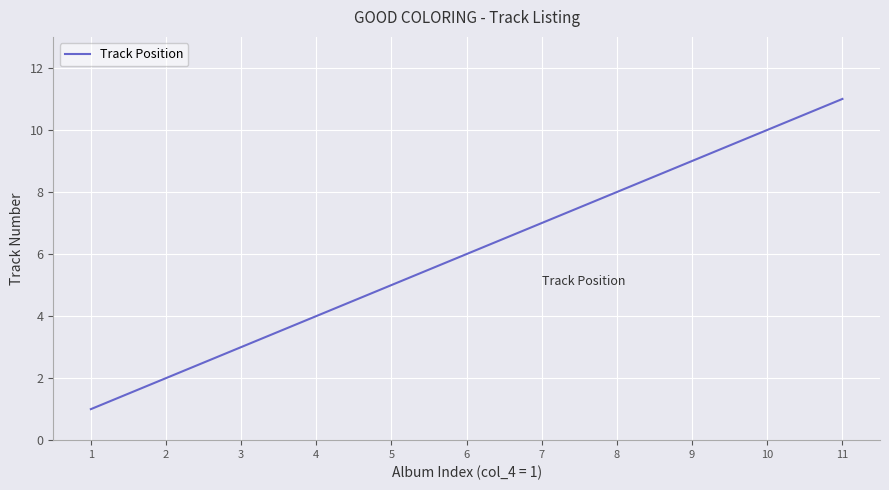

Reading left to right, transcribe all the data shown in this chart.

1=1	2=2	3=3	4=4	5=5	6=6	7=7	8=8	9=9	10=10	11=11